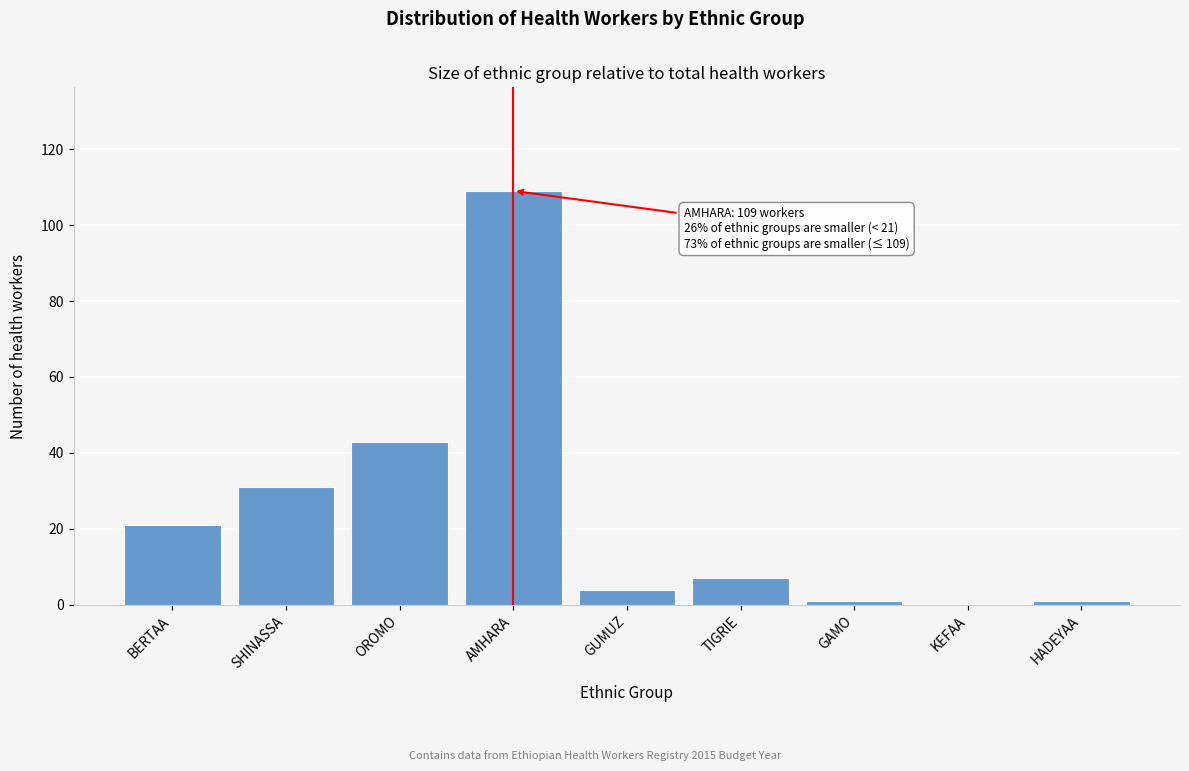

Reading left to right, transcribe all the data shown in this chart.

BERTAA=21	SHINASSA=31	OROMO=43	AMHARA=109	GUMUZ=4	TIGRIE=7	GAMO=1	KEFAA=0	HADEYAA=1